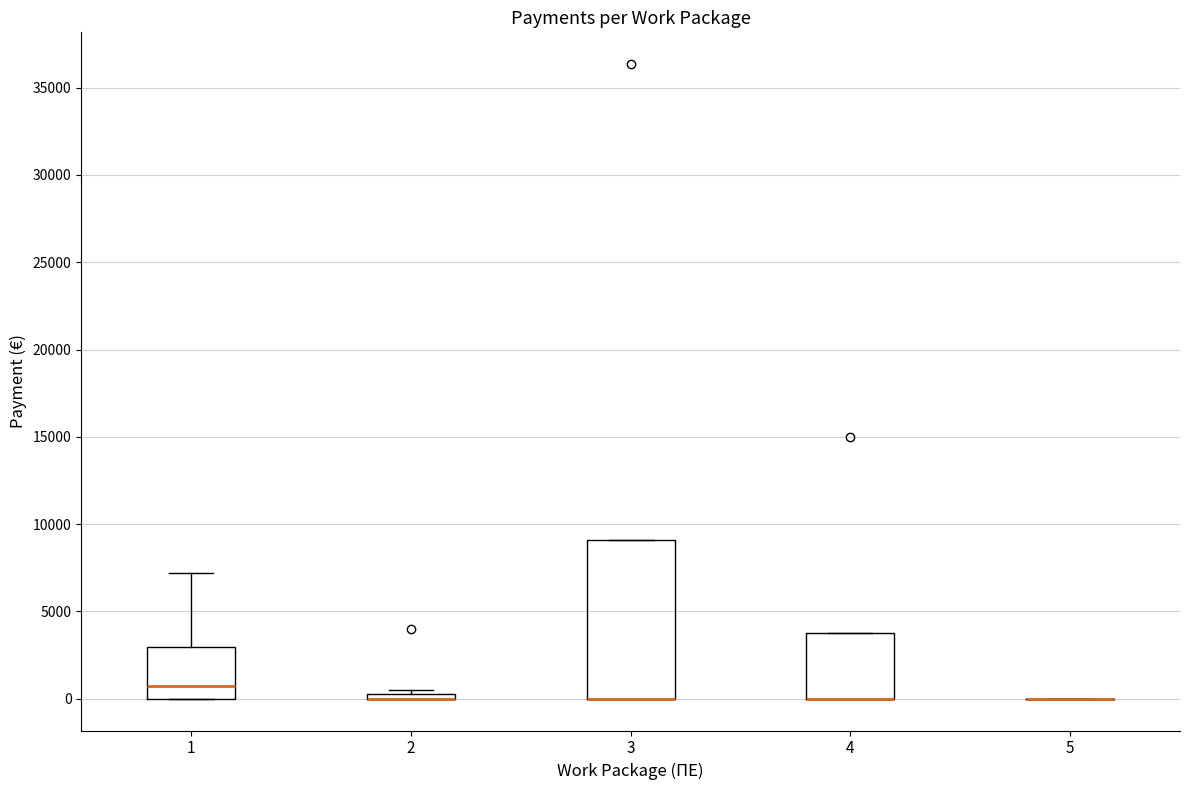

Which box is the tallest, from its lower edge to its upper edge?

3